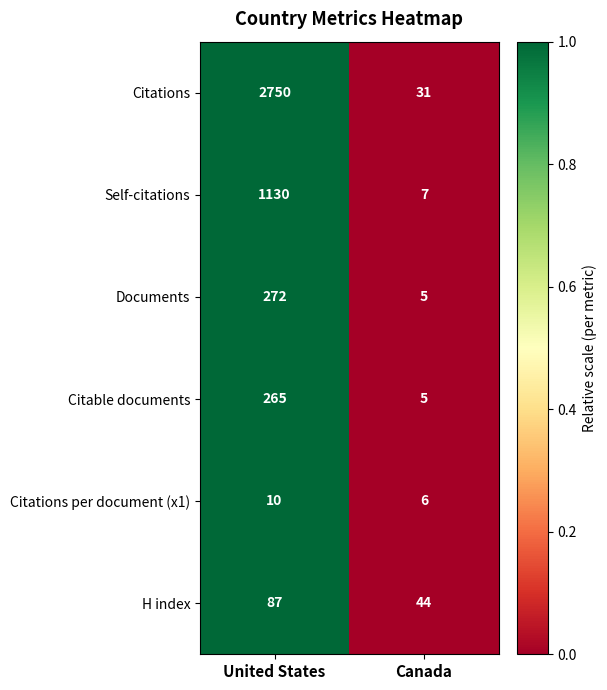

True or false: Citations has a value of 19 at Canada.

False